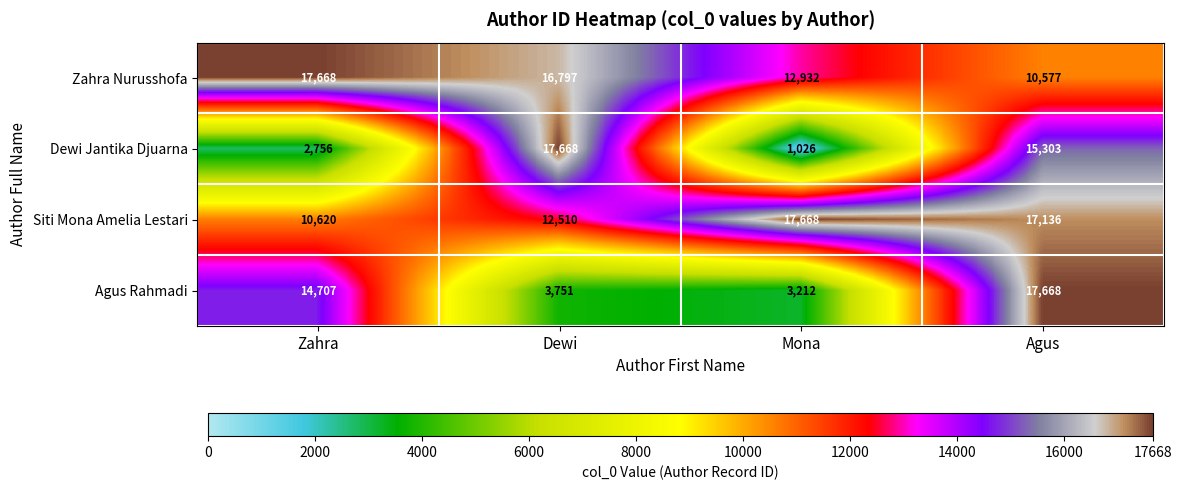

Which series has the largest range (max minus min)?

Dewi Jantika Djuarna